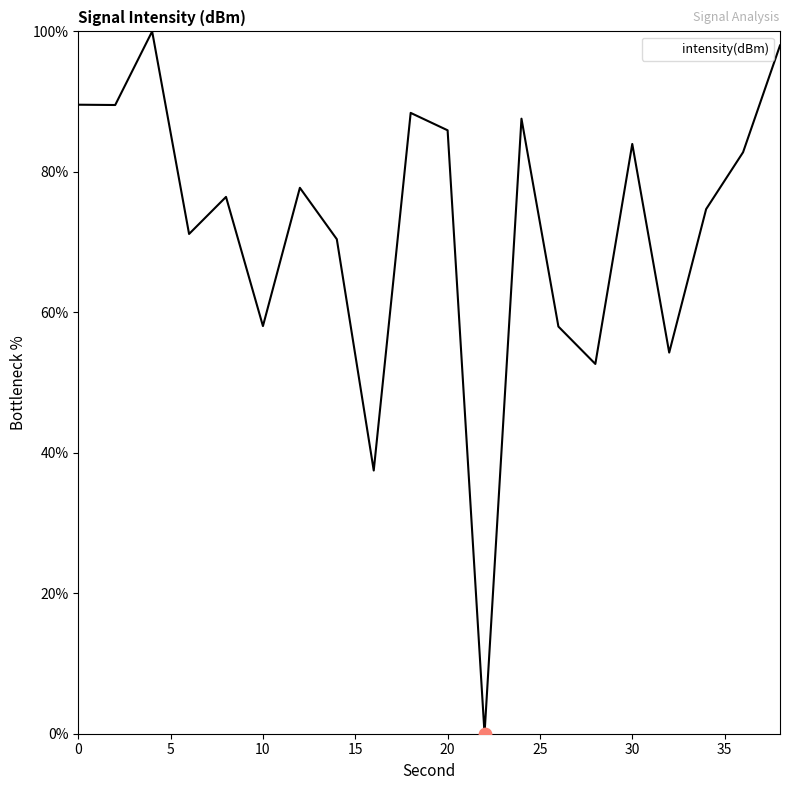

What is the difference between the maximum and minimum values?

100.0